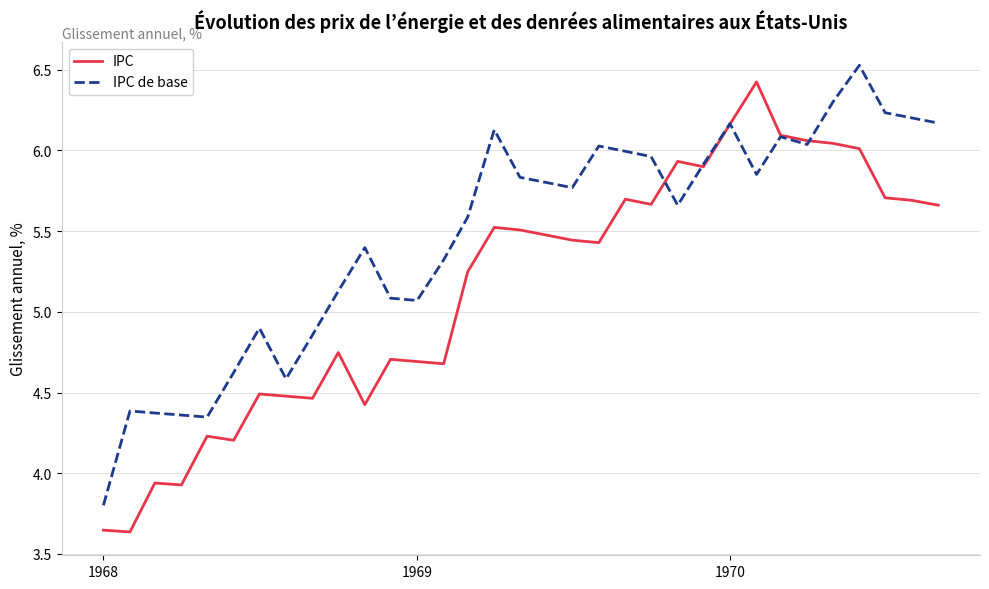

What is the maximum value shown in the chart?

6.5